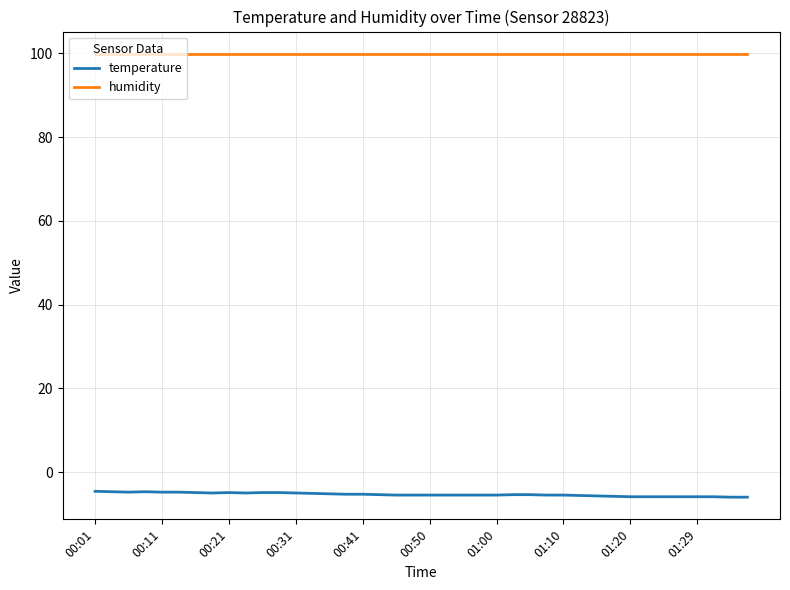

List the series in order of their overall mean, lowest first.

temperature, humidity